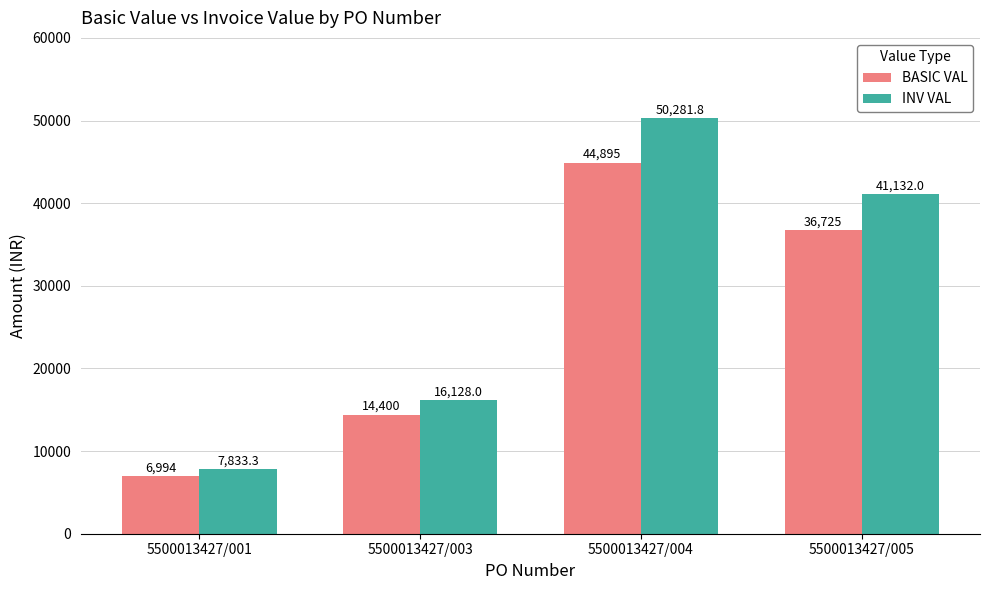

What is the difference between the highest and lowest values at 5500013427/001?

839.3